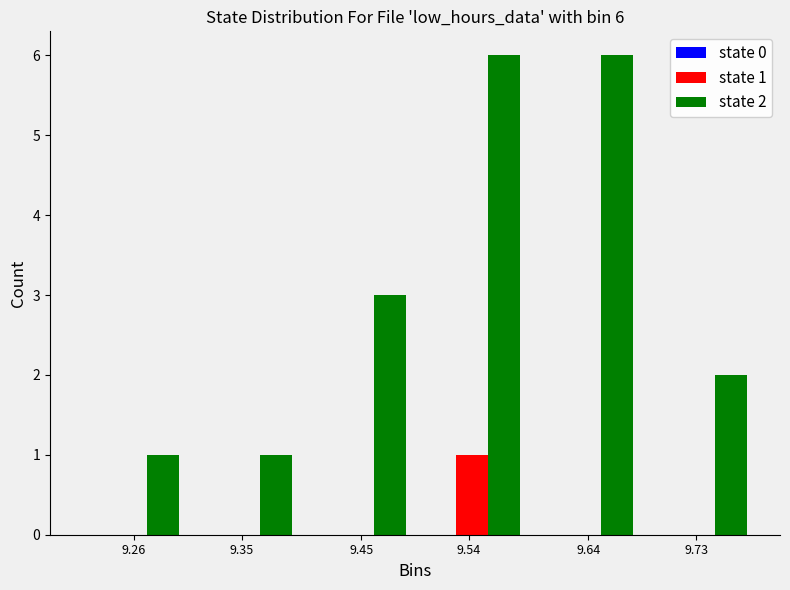

Which series has the largest total across all categories?

state 2